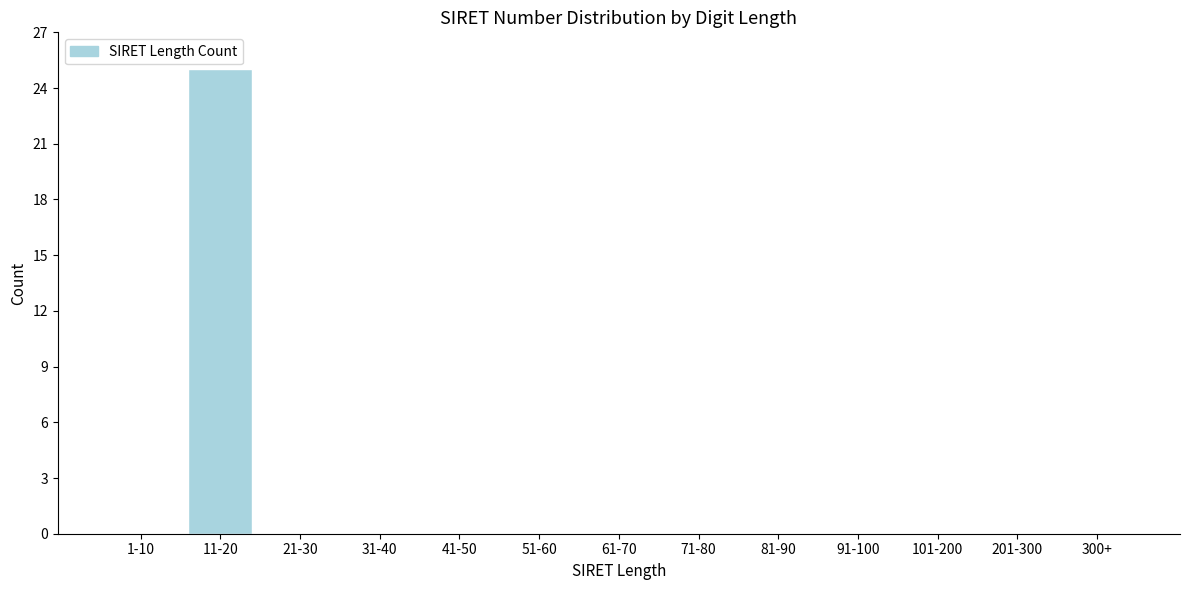

Reading left to right, transcribe all the data shown in this chart.

1-10=0	11-20=25	21-30=0	31-40=0	41-50=0	51-60=0	61-70=0	71-80=0	81-90=0	91-100=0	101-200=0	201-300=0	300+=0